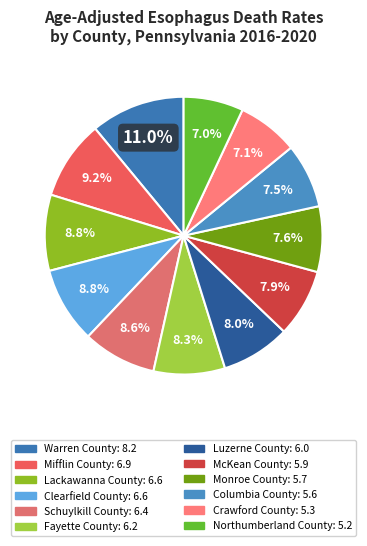

How many segments does this pie chart have?

12